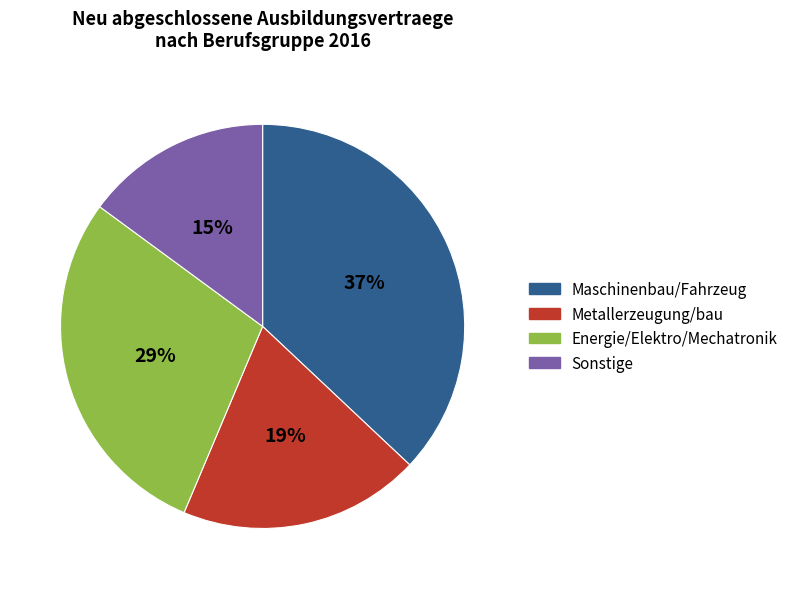

Which slice is the largest?

Maschinenbau/Fahrzeug